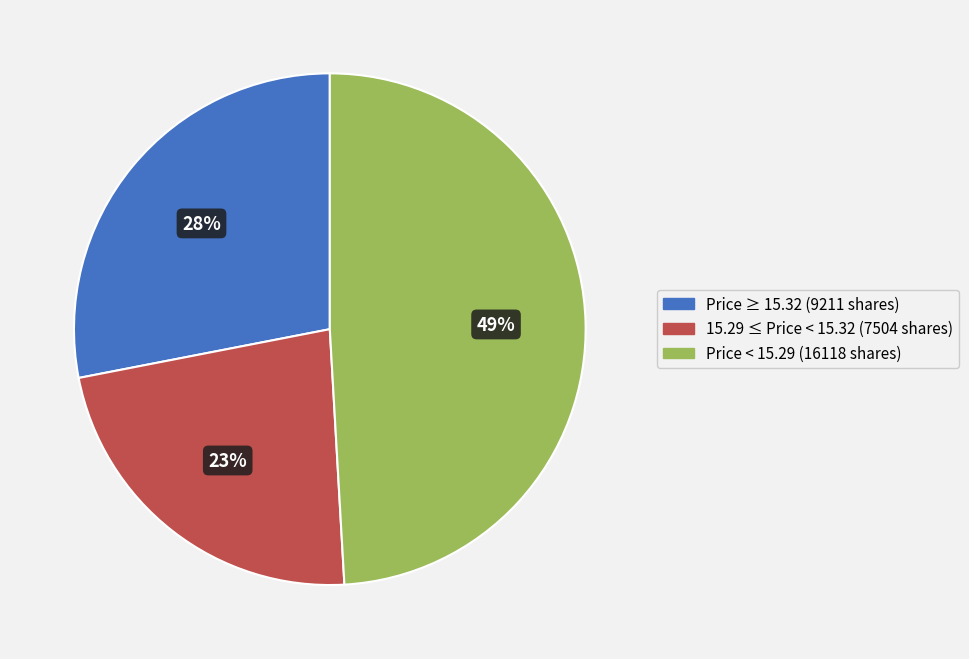

Is there any slice that represents more than half of the pie?

No